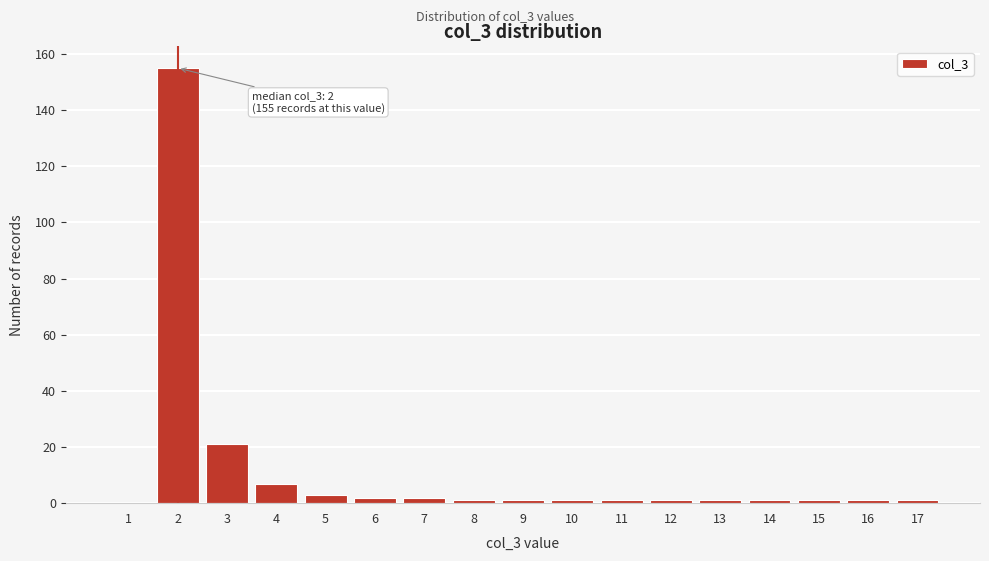

Reading left to right, extract all data points from this chart.

1=0	2=155	3=21	4=7	5=3	6=2	7=2	8=1	9=1	10=1	11=1	12=1	13=1	14=1	15=1	16=1	17=1